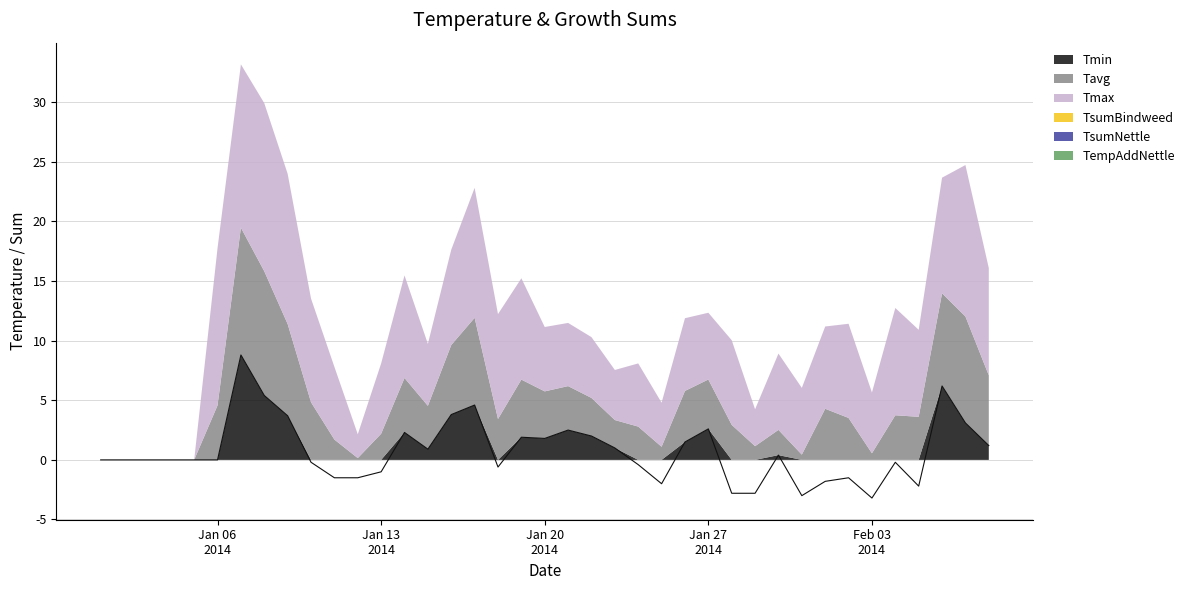

At which category is the sum across all series the highest?

07.01.2014